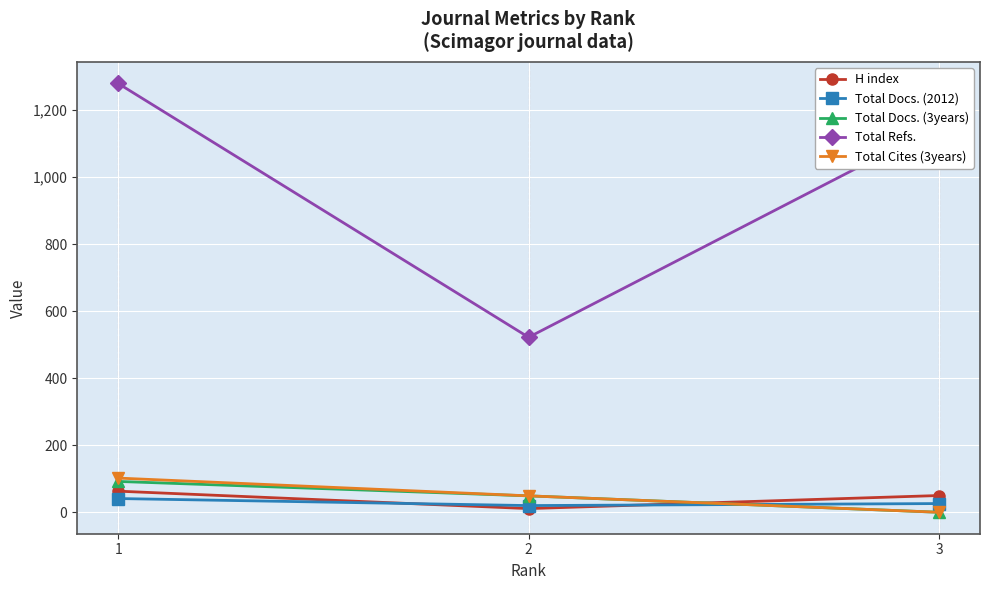

Rank the categories by Total Refs. value from highest to lowest.

1, 3, 2